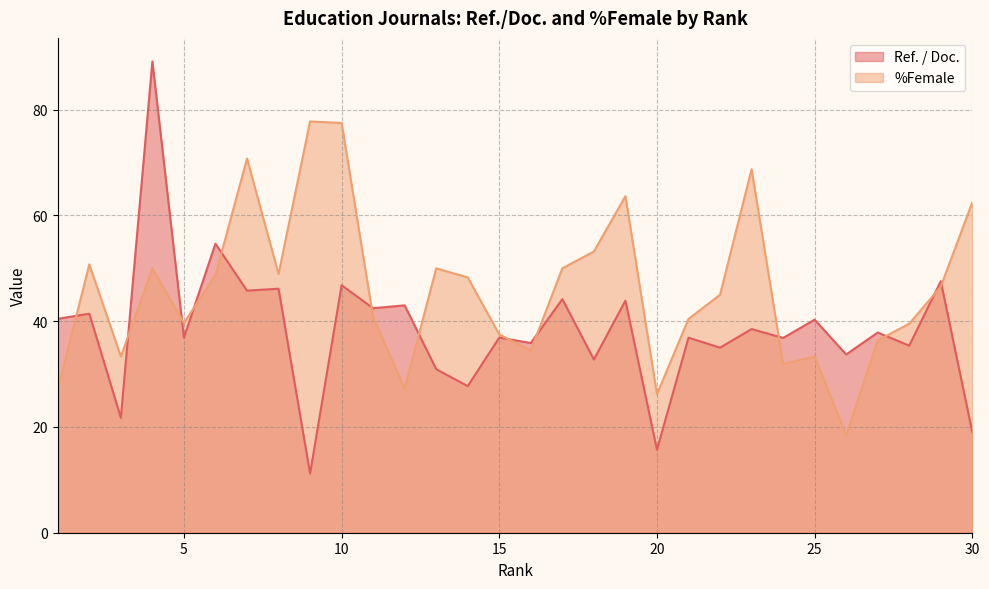

Does the chart have visible grid lines?

Yes